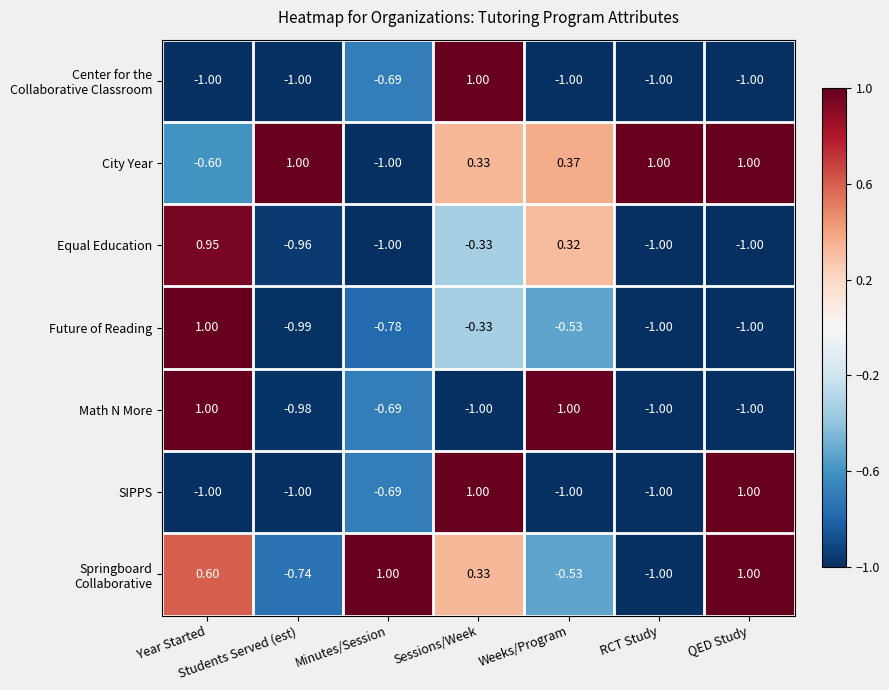

Which series changed the most between Minutes/Session and Weeks/Program?

Math N More